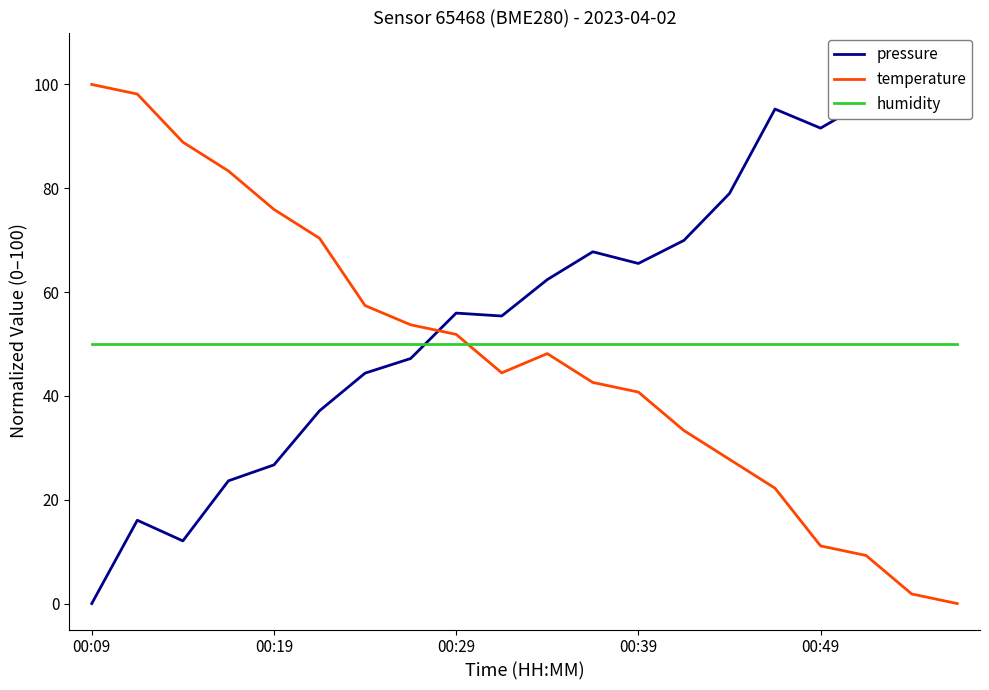

Reading left to right, transcribe all the data shown in this chart.

pressure: 0.0	16.0	12.1	23.6	26.7	37.1	44.4	47.2	56.0	55.4	62.4	67.8	65.5	70.0	79.0	95.3	91.6	96.7	98.6	100.0
temperature: 100.0	98.1	88.9	83.3	75.9	70.4	57.4	53.7	51.9	44.4	48.1	42.6	40.7	33.3	27.8	22.2	11.1	9.3	1.9	0.0
humidity: 50.0	50.0	50.0	50.0	50.0	50.0	50.0	50.0	50.0	50.0	50.0	50.0	50.0	50.0	50.0	50.0	50.0	50.0	50.0	50.0